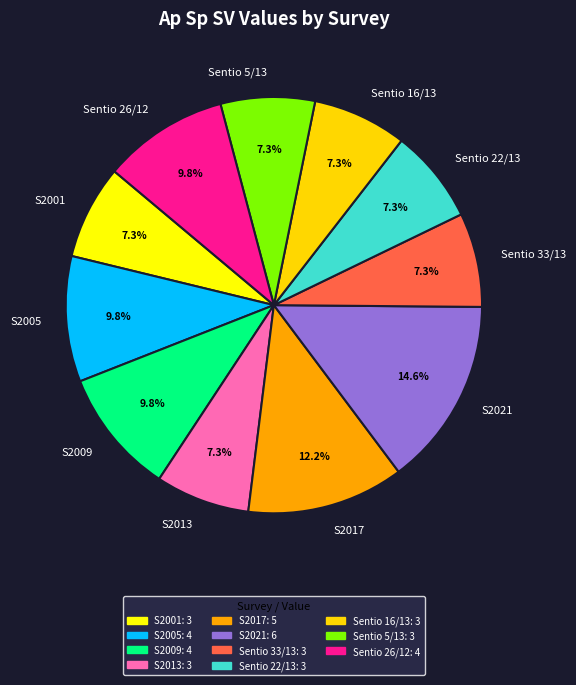

Does S2021 account for over 50% of the chart?

No